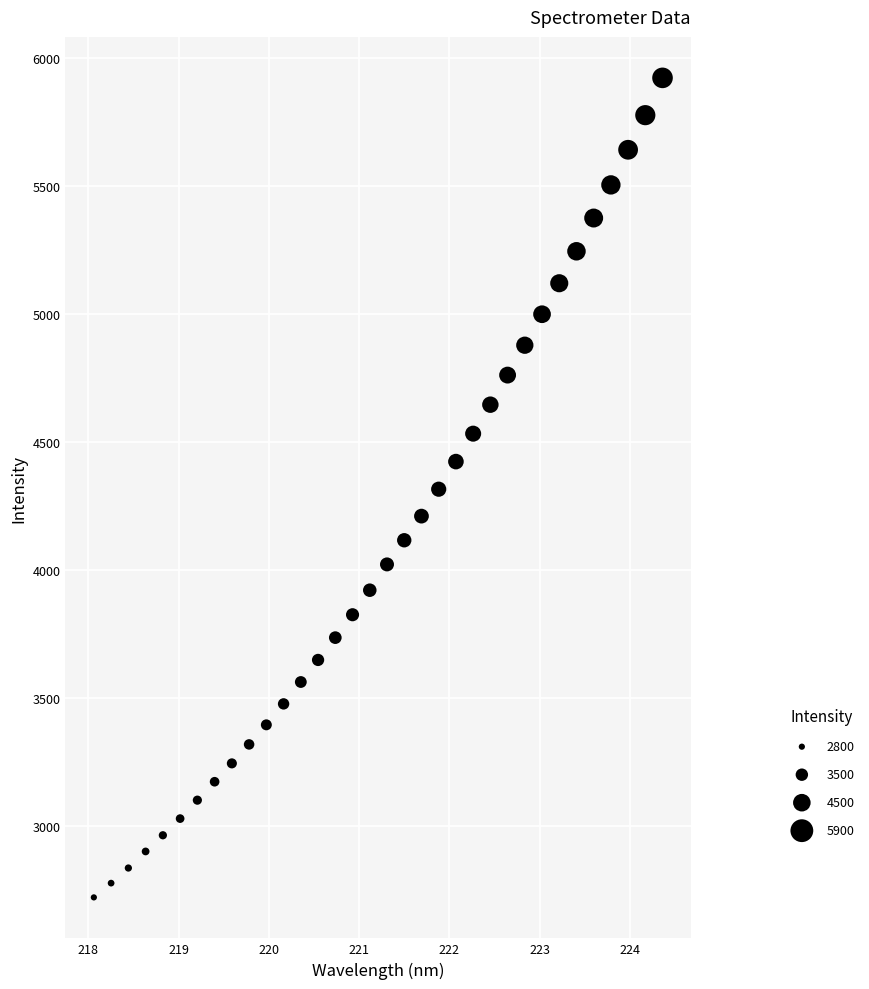

What is the range of Y values (max minus min)?

3200.8